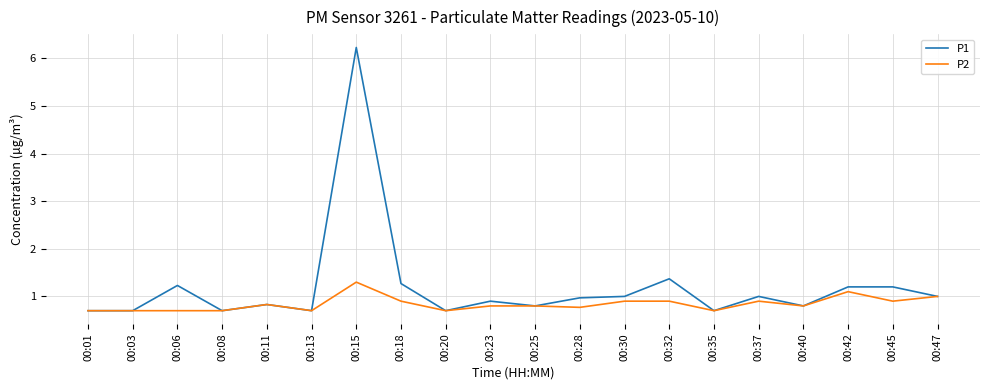

The P2 series shows 0.9 at 00:18. True or false?

True